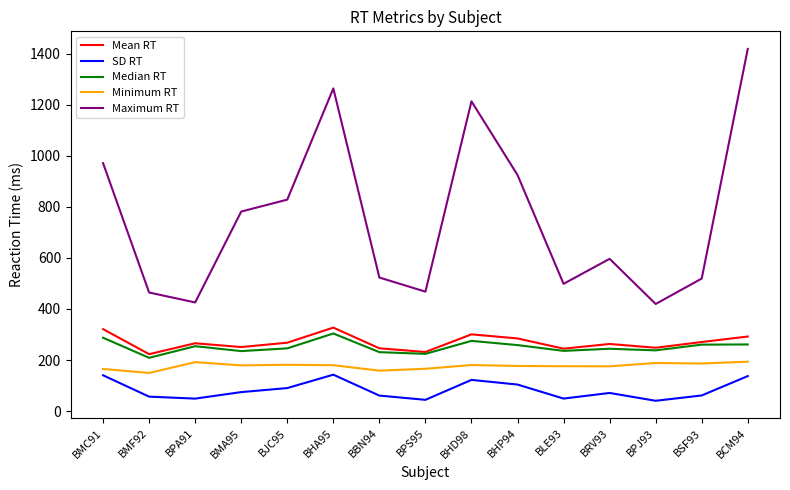

Does the chart display data point markers on the line(s)?

No